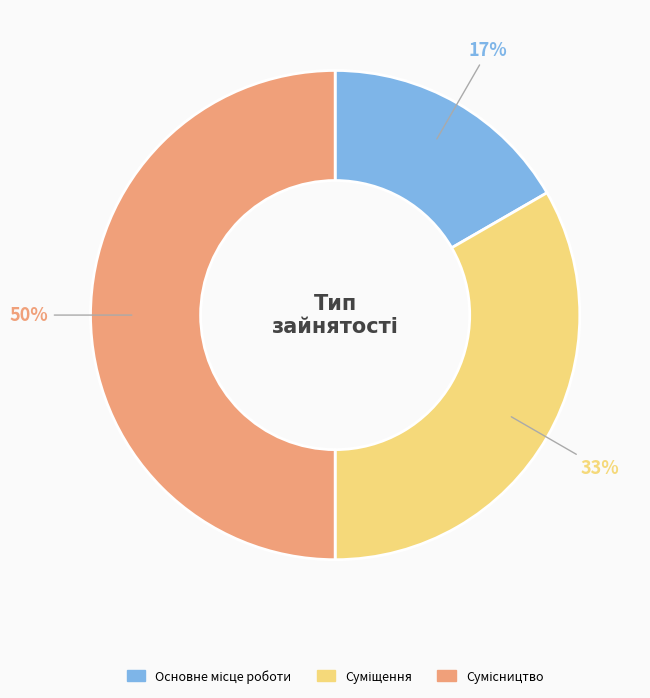

To the nearest percent, what is the average slice percentage?

33%